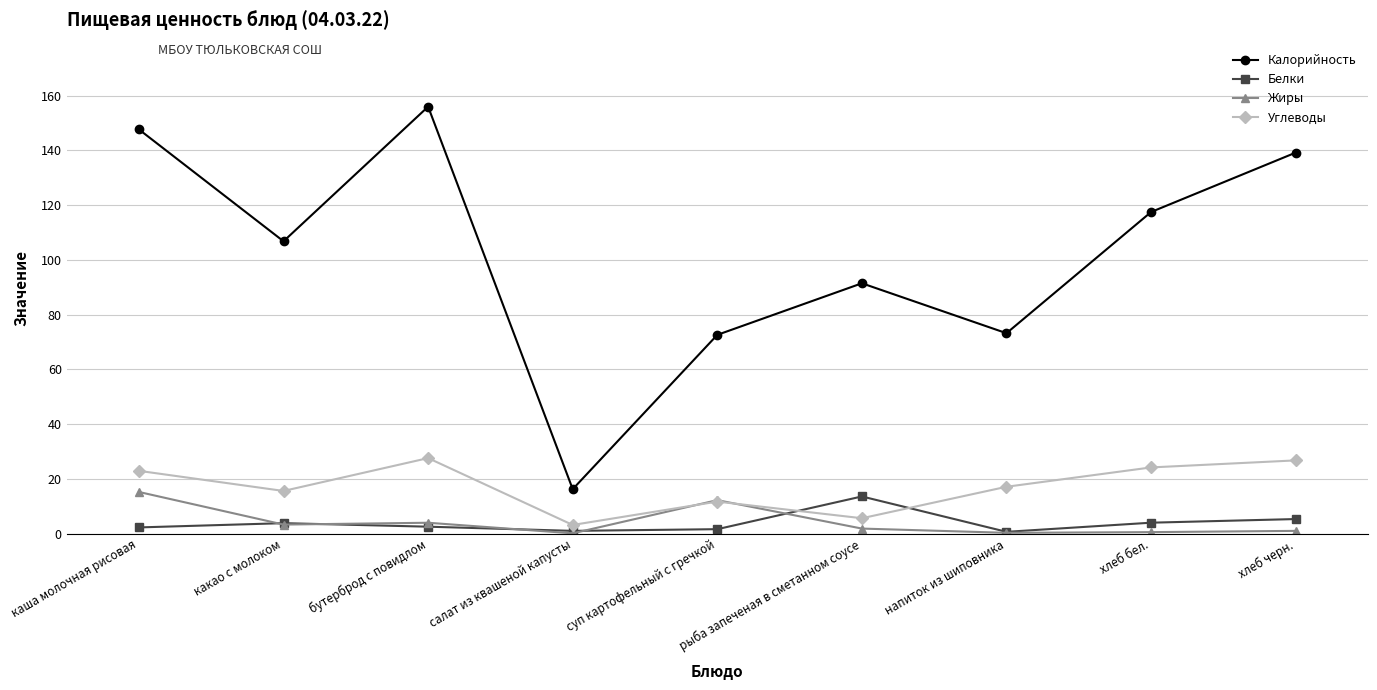

What is the difference between the maximum and minimum values in the Калорийность series?

139.8